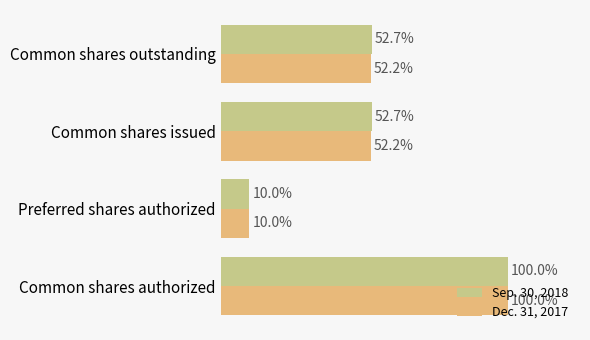

What are all the series names shown in the legend?

Sep. 30, 2018, Dec. 31, 2017